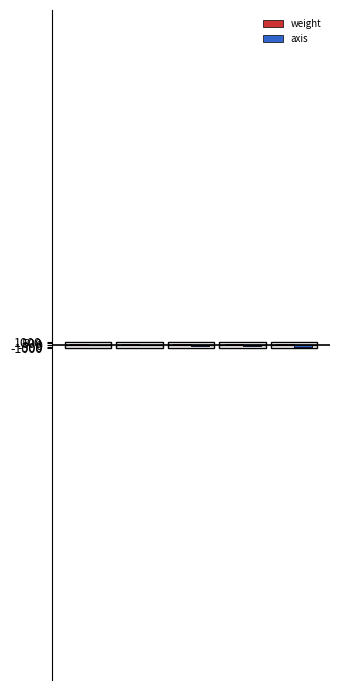

Rank the series by their maximum value, from lowest to highest.

axis, weight